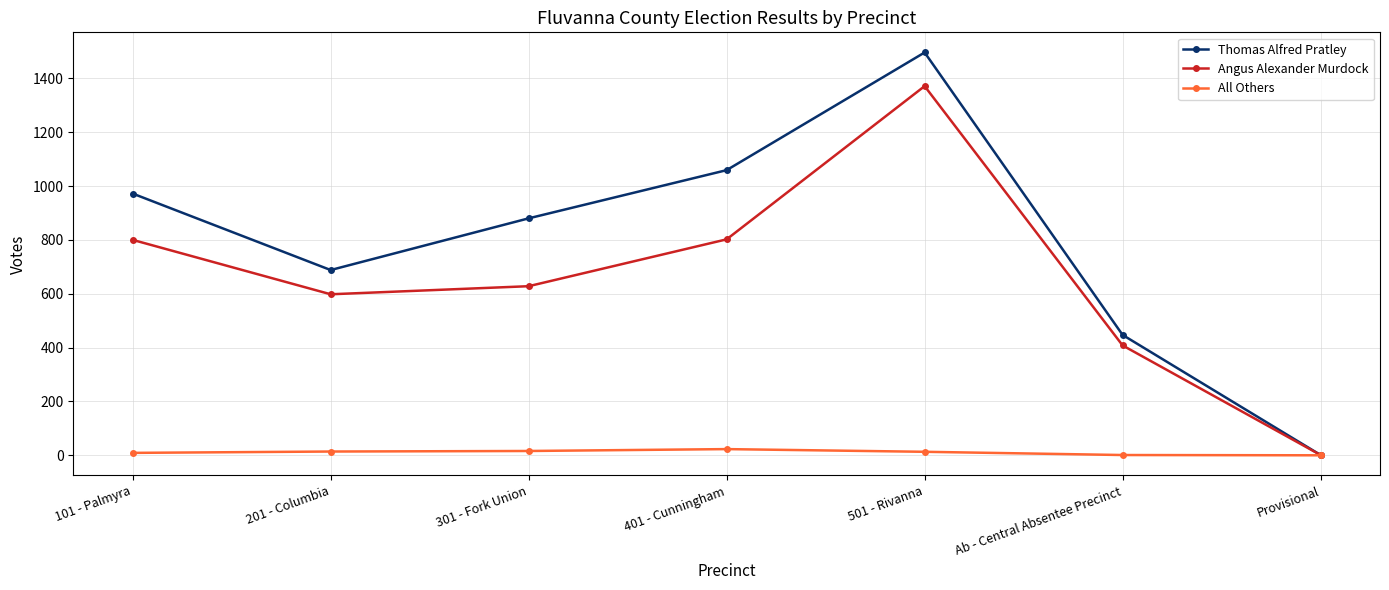

Which series changed the most between 101 - Palmyra and 201 - Columbia?

Thomas Alfred Pratley